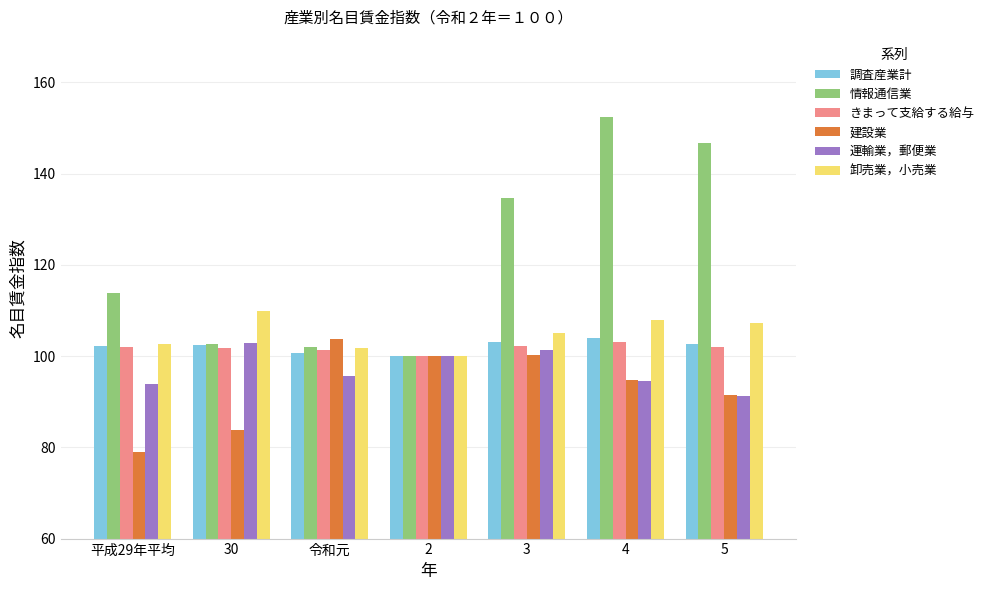

What is the sum of all きまって支給する給与 values?

712.4